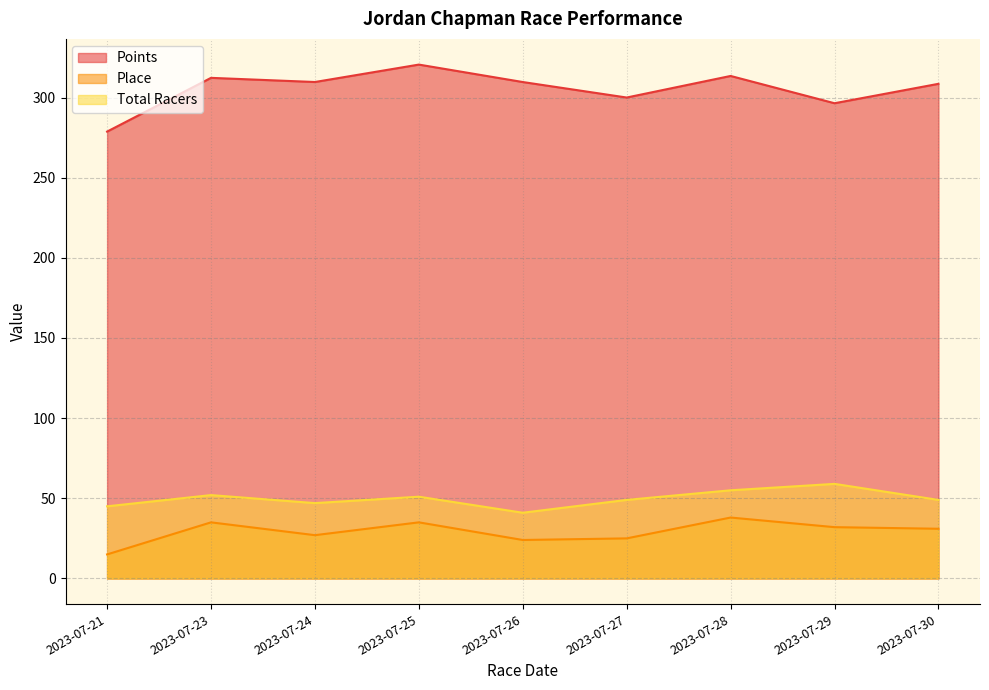

Is the value of Points at 2023-07-29 greater than the value of Total Racers at 2023-07-28?

Yes